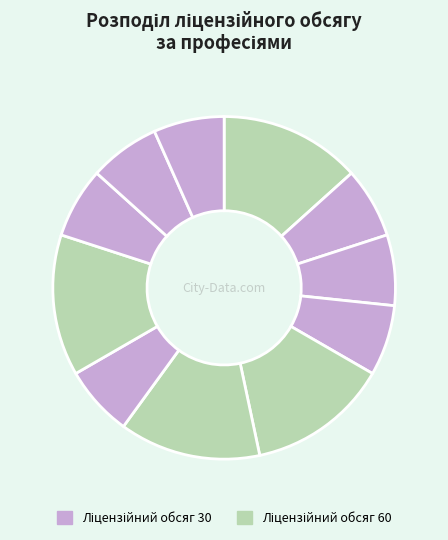

Does any single category account for the majority?

No